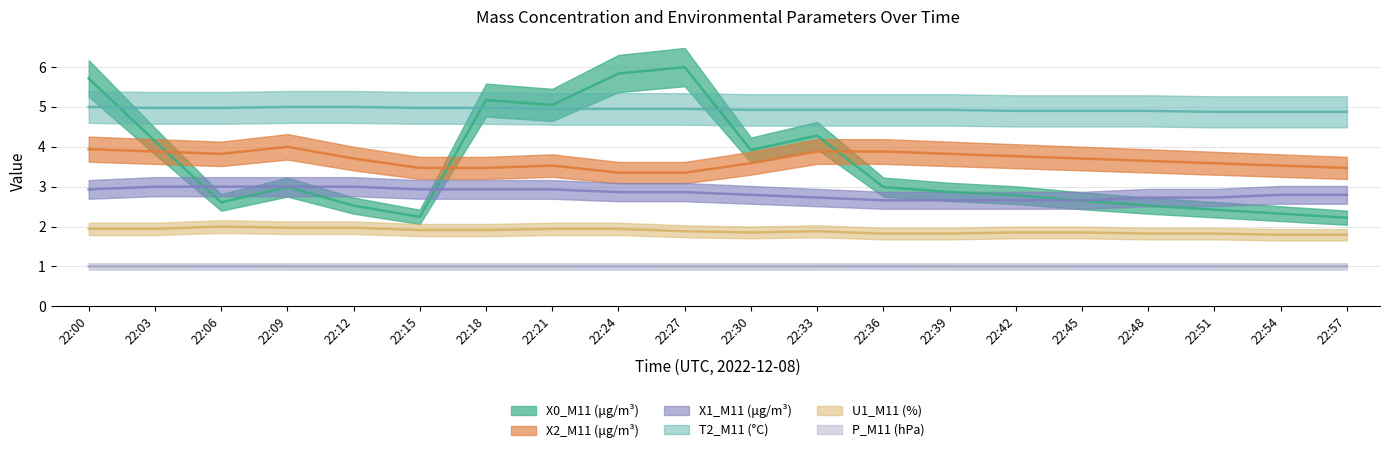

Between 22:15 and 22:33, which series saw the biggest shift?

X0_M11 (μg/m³)